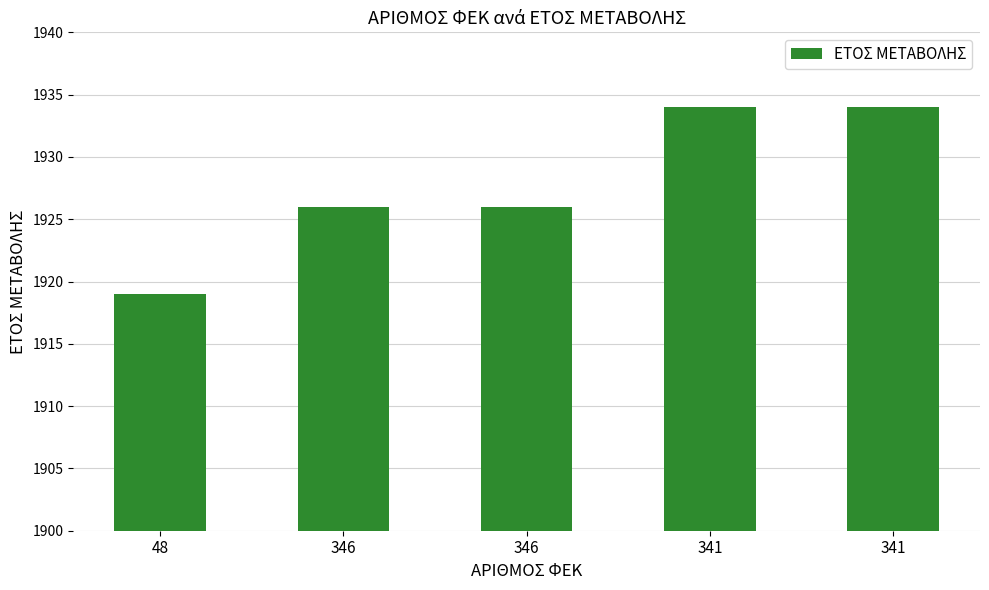

True or false: the data shows 849 at 341.

False